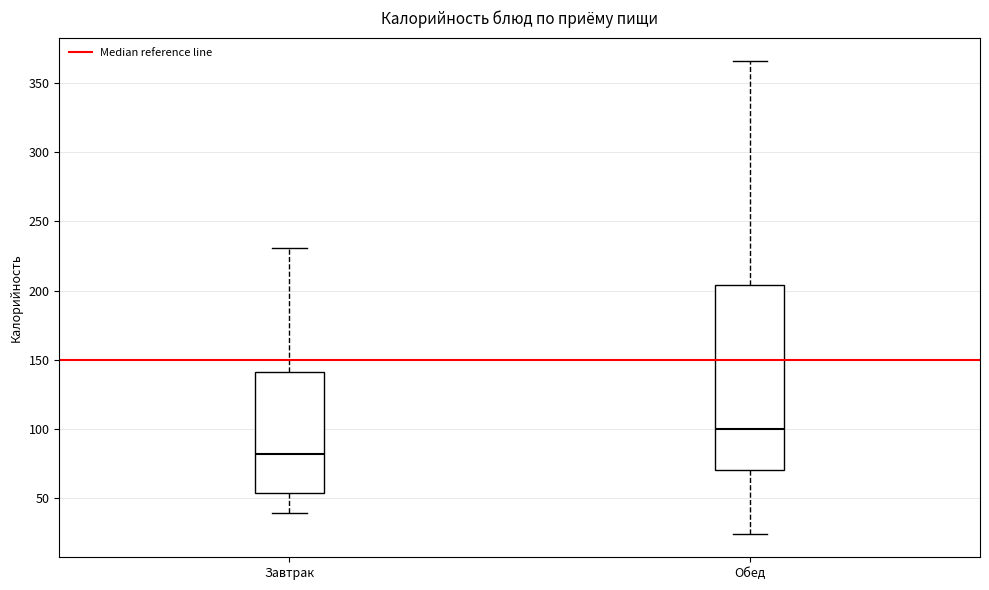

Comparing the boxes themselves (not the whiskers), which one is the tallest?

Обед